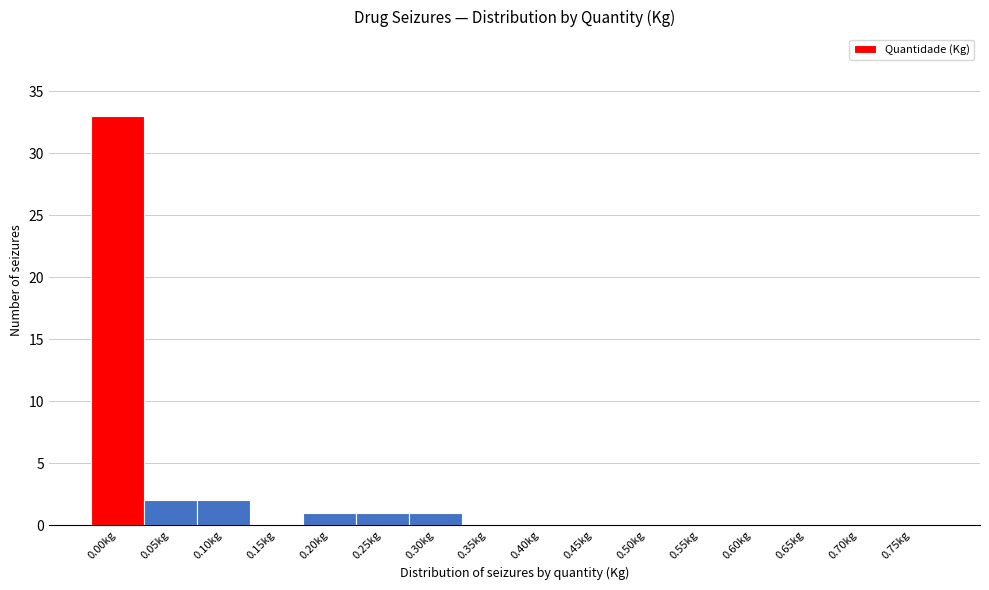

Reading right to left, transcribe all the data shown in this chart.

0.75kg=0	0.70kg=0	0.65kg=0	0.60kg=0	0.55kg=0	0.50kg=0	0.45kg=0	0.40kg=0	0.35kg=0	0.30kg=1	0.25kg=1	0.20kg=1	0.15kg=0	0.10kg=2	0.05kg=2	0.00kg=33